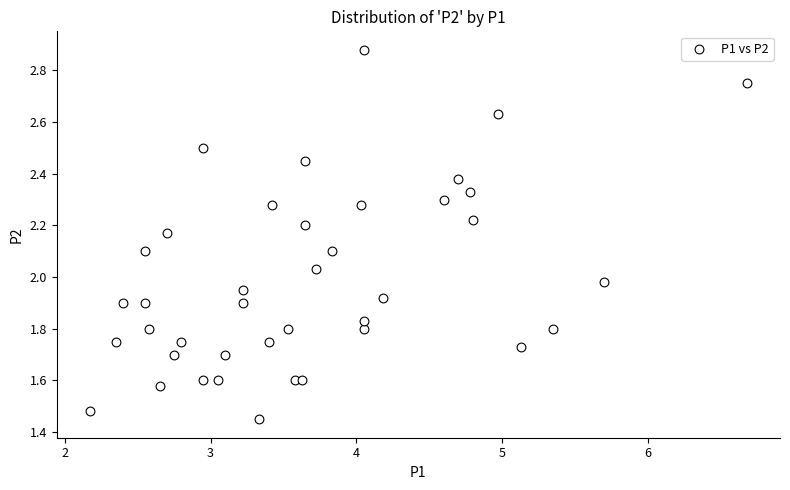

What is the range of X values (max minus min)?

4.5